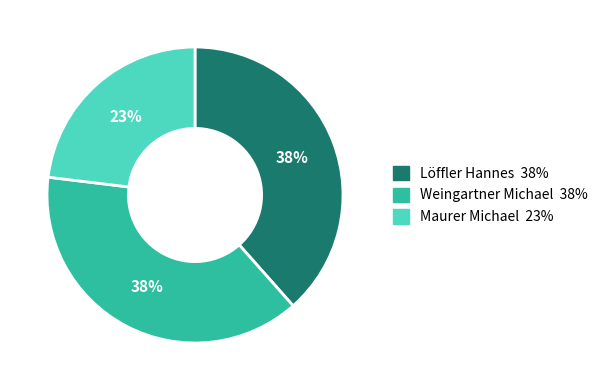

Does Maurer Michael account for over 50% of the chart?

No